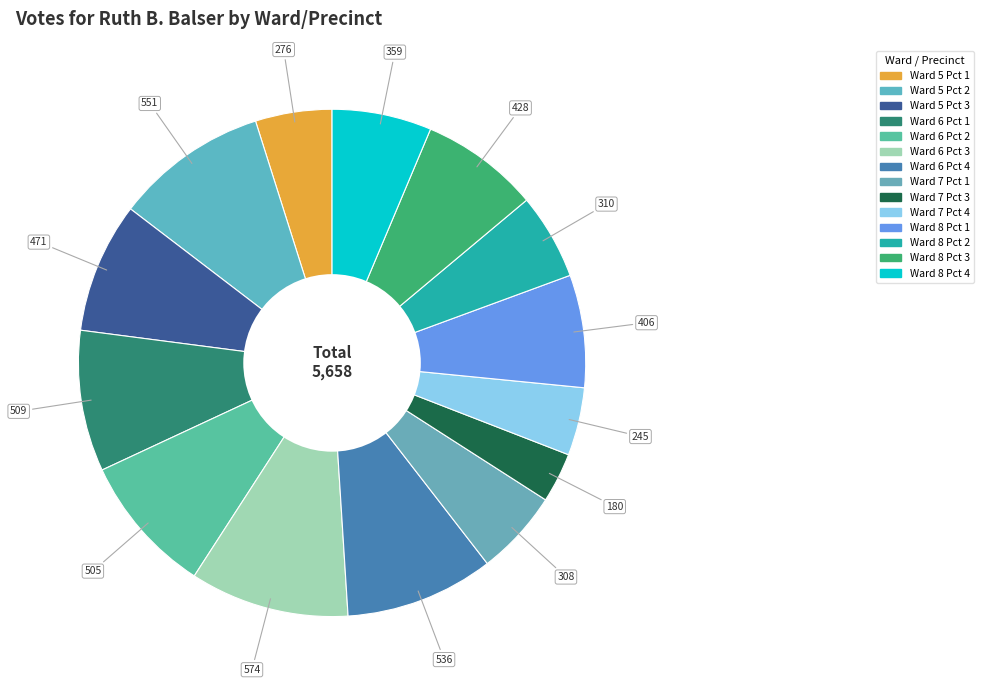

What percentage is the Ward 8 Pct 3 slice, to the nearest percent?

8%